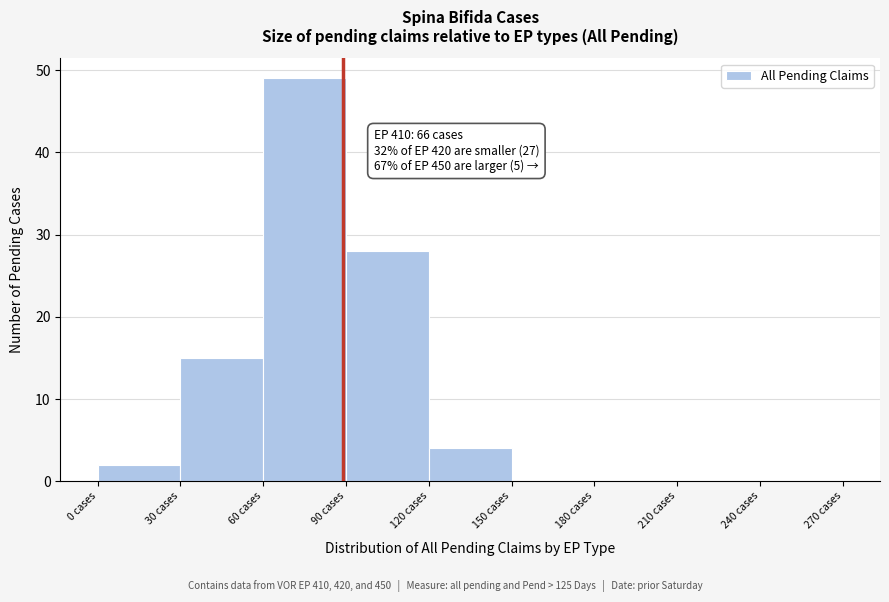

Over which range of the x-axis is the bar tallest?

60 to 90